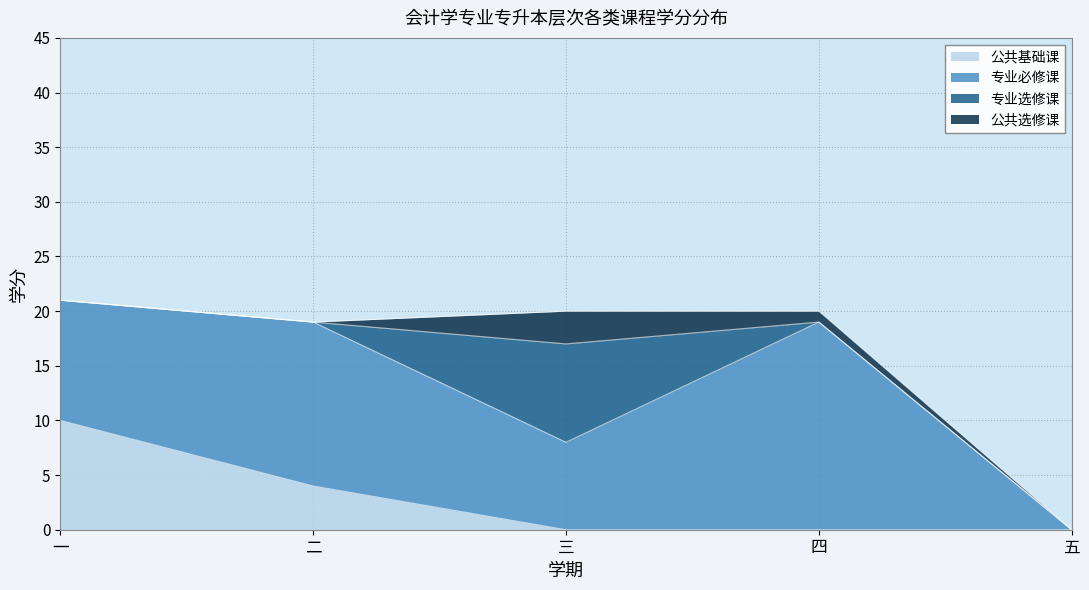

What is the spread (max minus min) of values at 四?

19